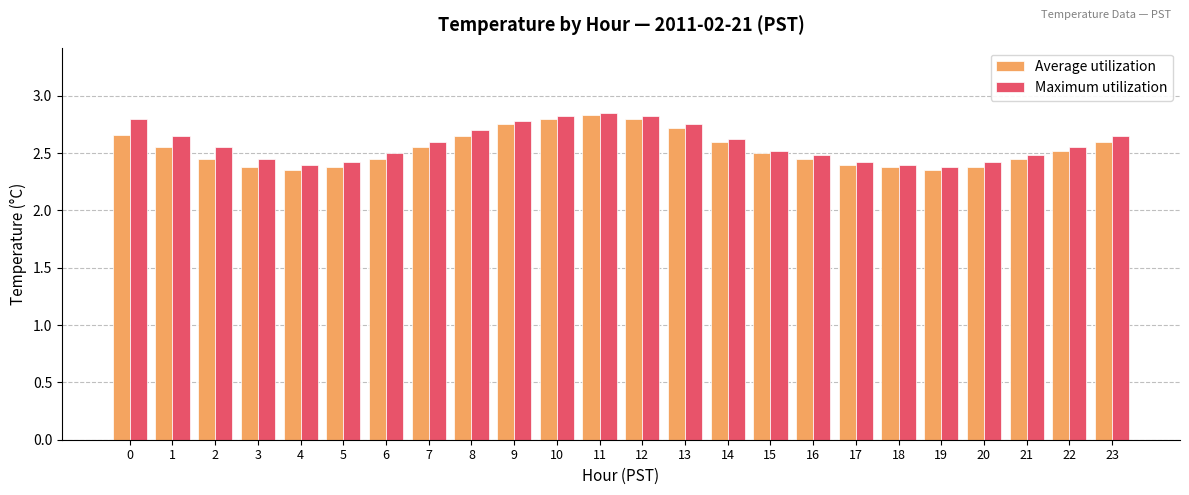

Which series changed the most between 10 and 21?

Average utilization